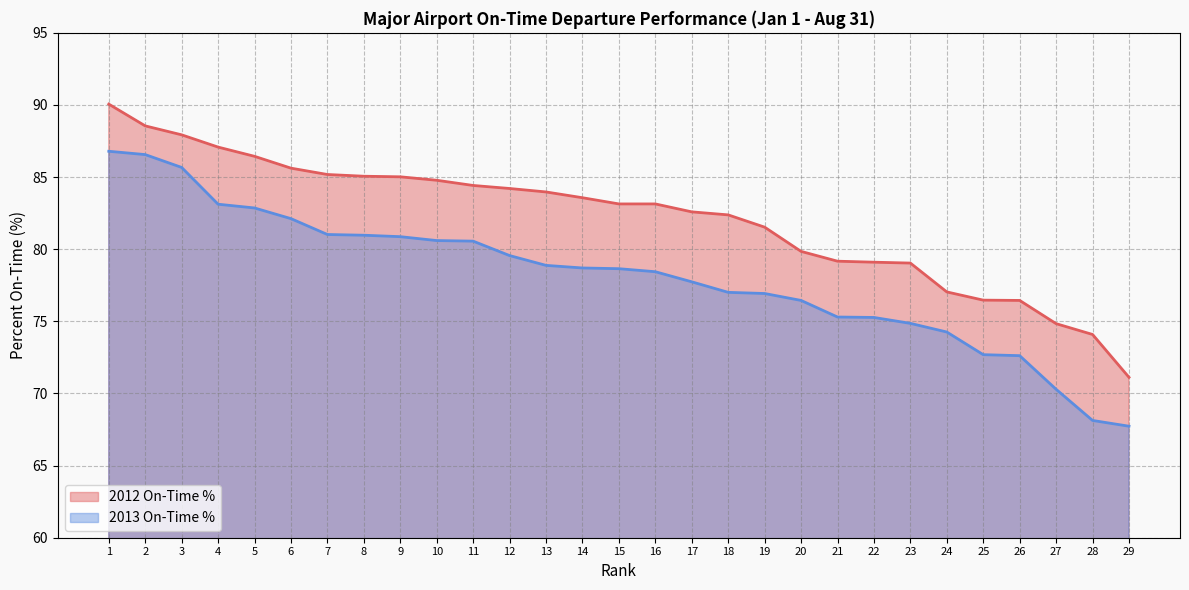

Which category has the highest value in the 2012 On-Time % series?

1